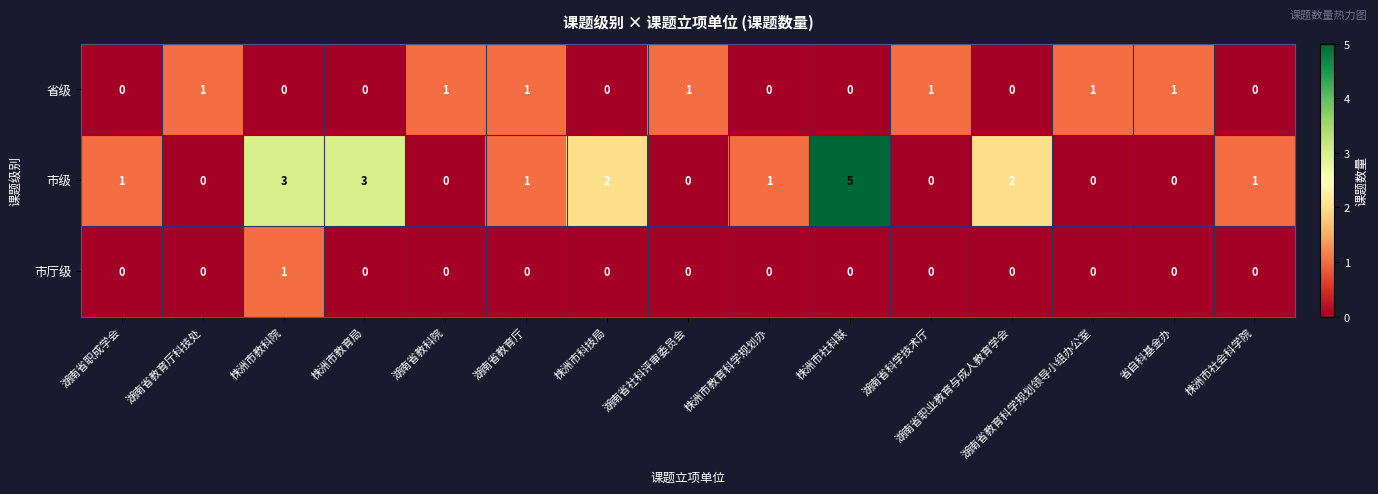

List the series in order of their overall mean, highest first.

市级, 省级, 市厅级